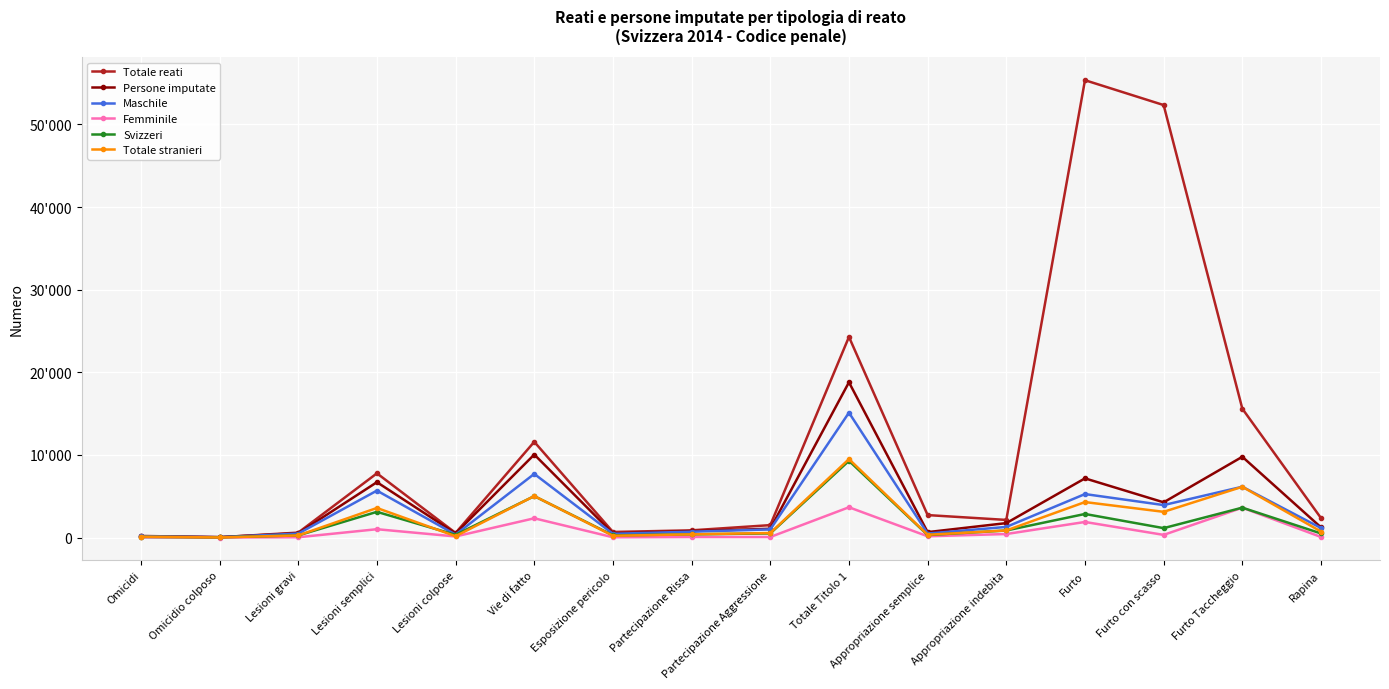

True or false: Femminile has more than 2 interior local peaks.

True